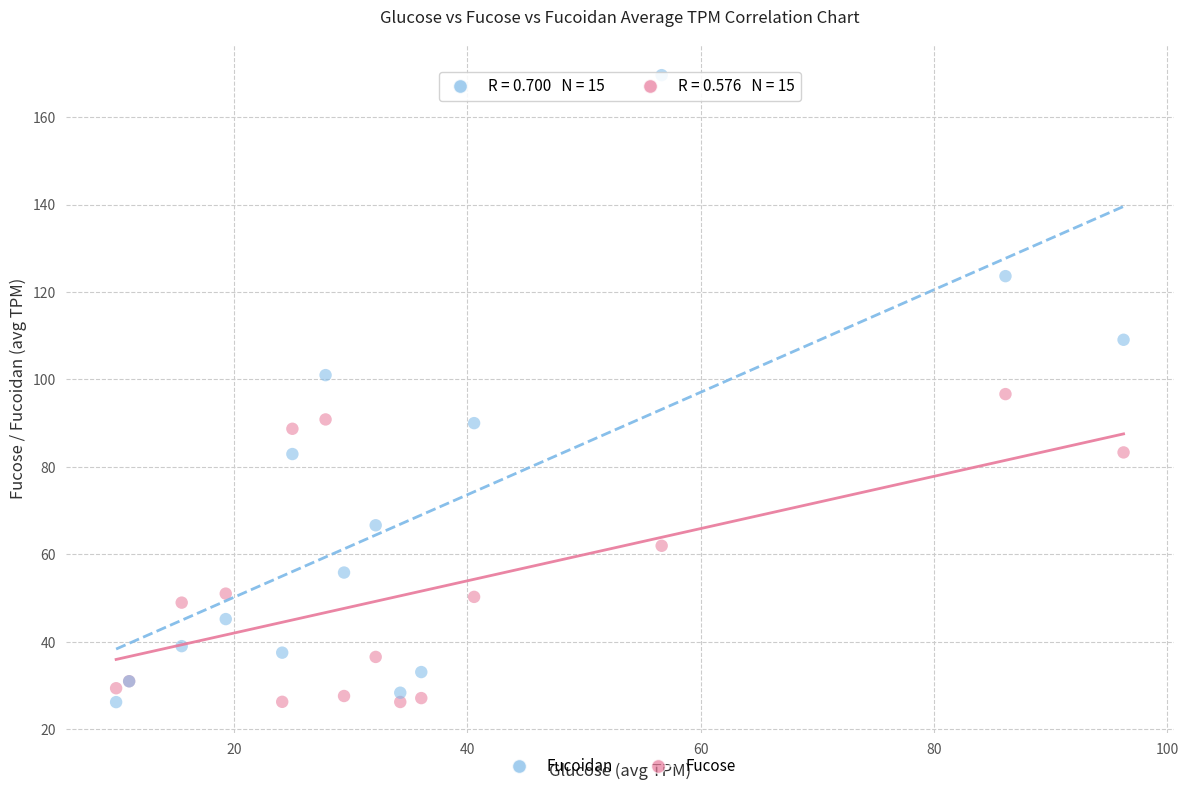

What is the X range (max minus min) for the scatter plot?

86.3